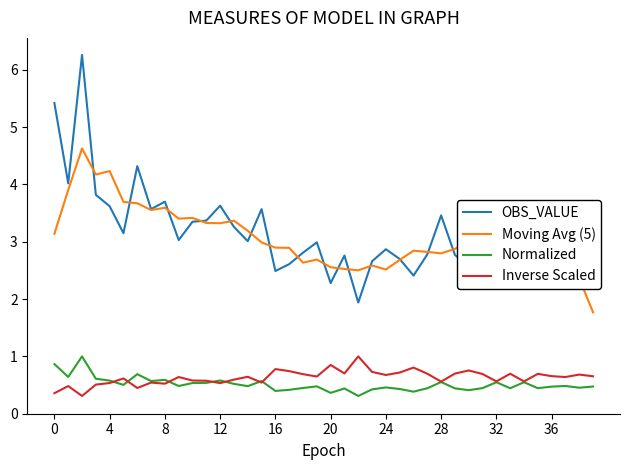

What is the greatest value displayed?

6.3